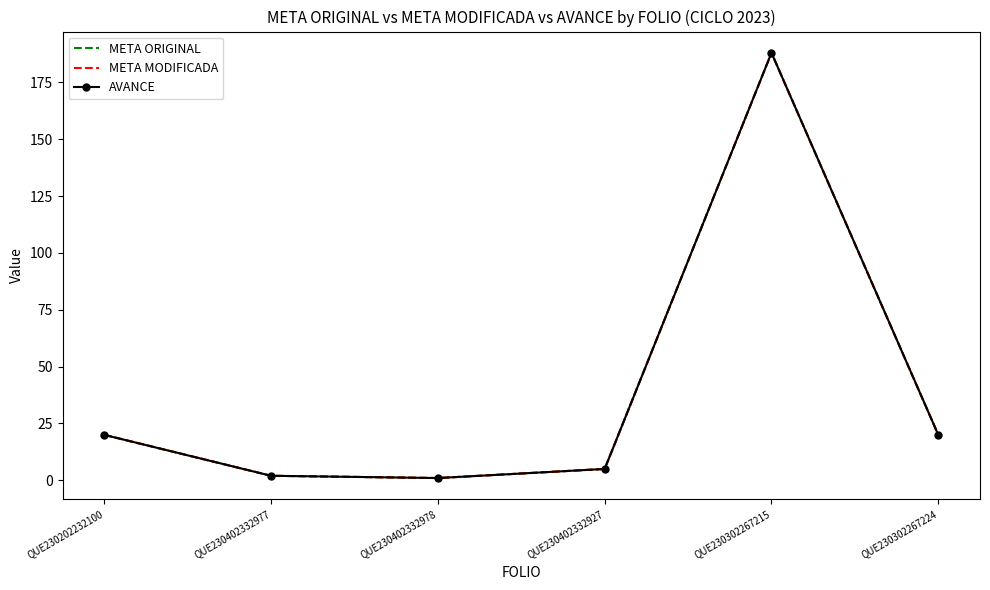

How many interior local peaks does the META ORIGINAL series have?

1